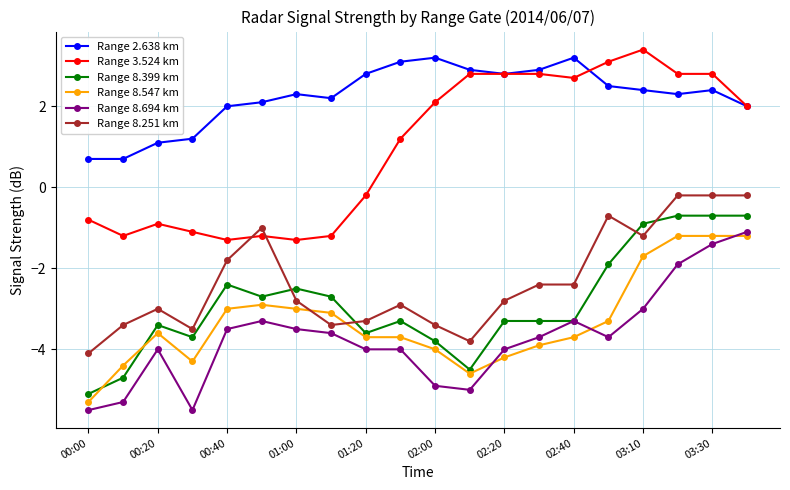

Which series has the largest total across all categories?

Range 2.638 km